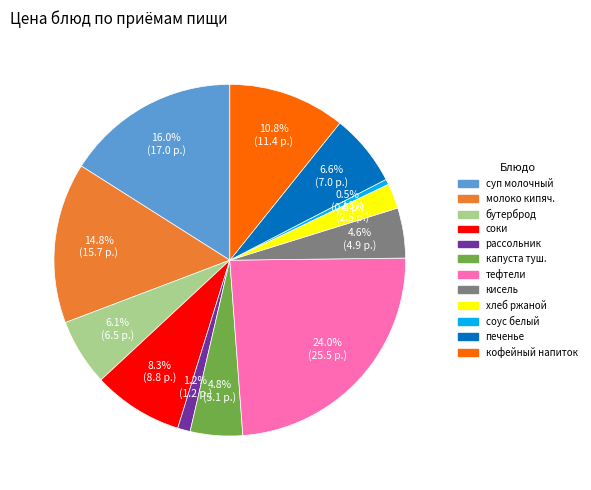

The печенье slice represents 7% of the pie. True or false?

True